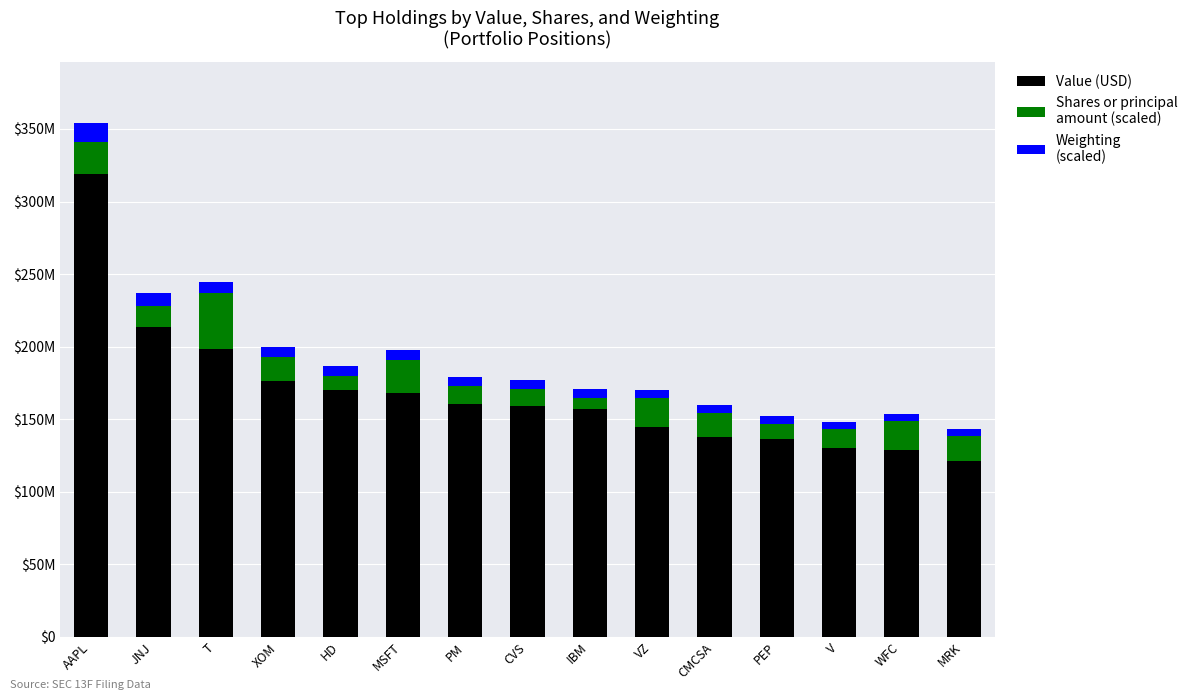

What position from the left is WFC?

14